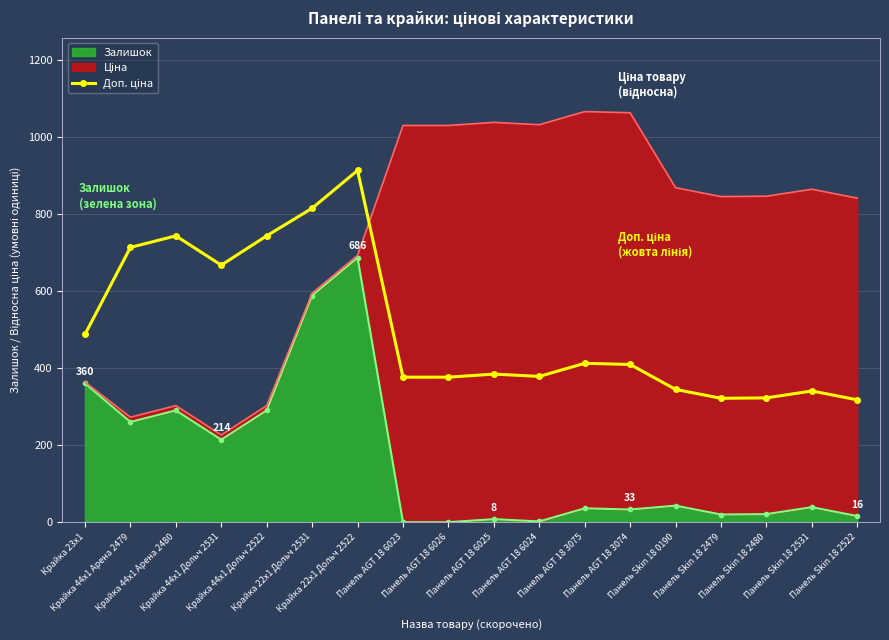

How many data points are less than 409?

9